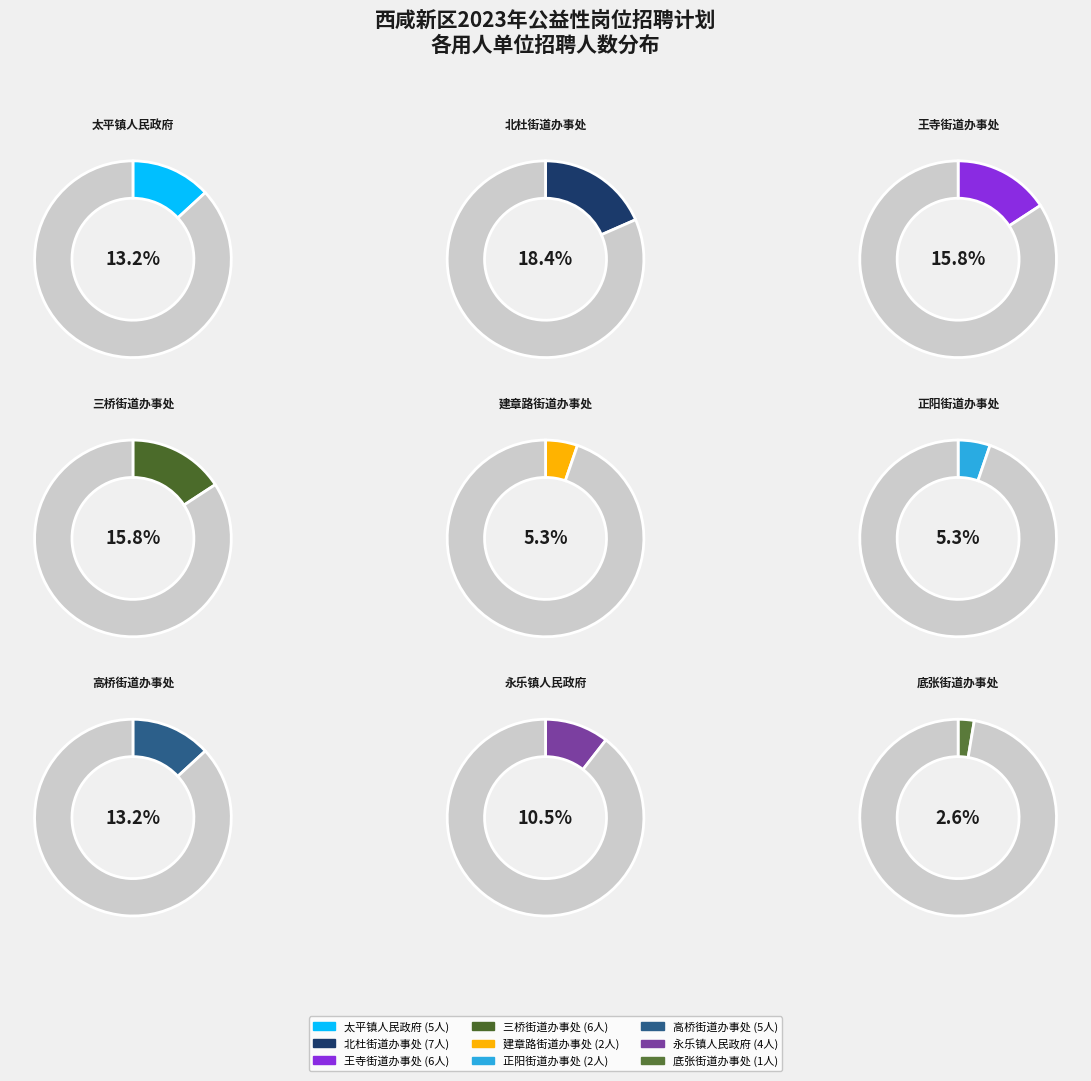

True or false: 永乐镇人民政府 accounts for 1% of the total.

False